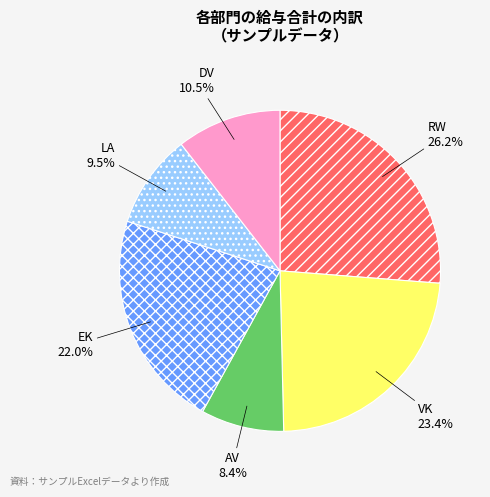

Which category has the smallest portion of the pie?

AV